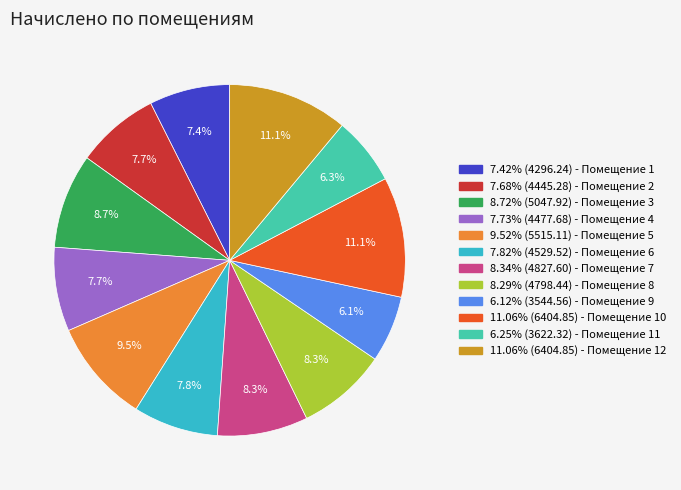

Does any single category account for the majority?

No